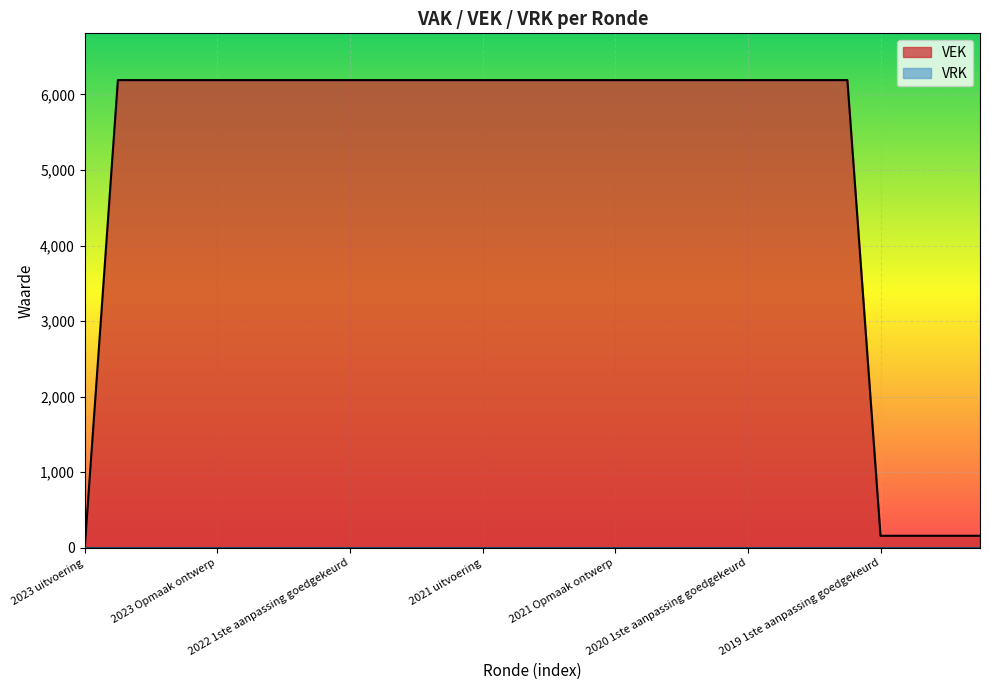

What position from the left is 2022 1ste aanpassing ontwerp?

10